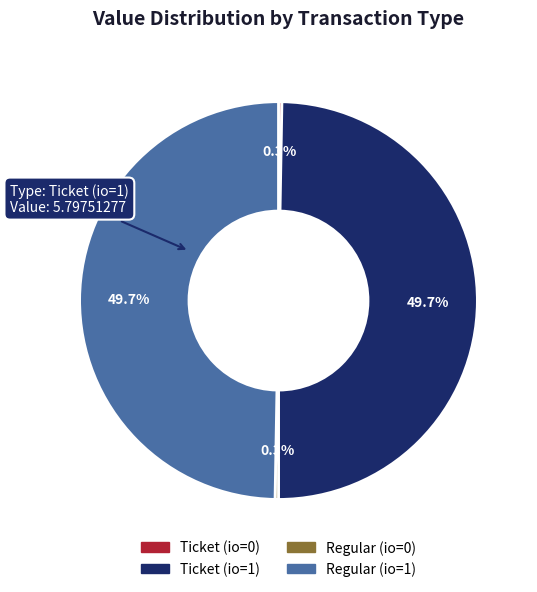

Combined, do Regular (io=1) and Ticket (io=1) account for over 50%?

Yes